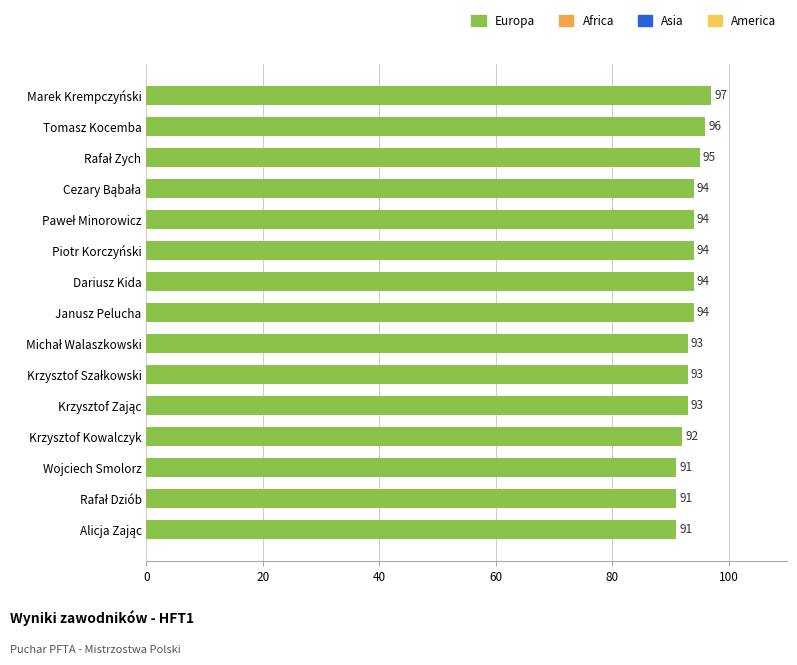

The value at Tomasz Kocemba is 96. True or false?

True